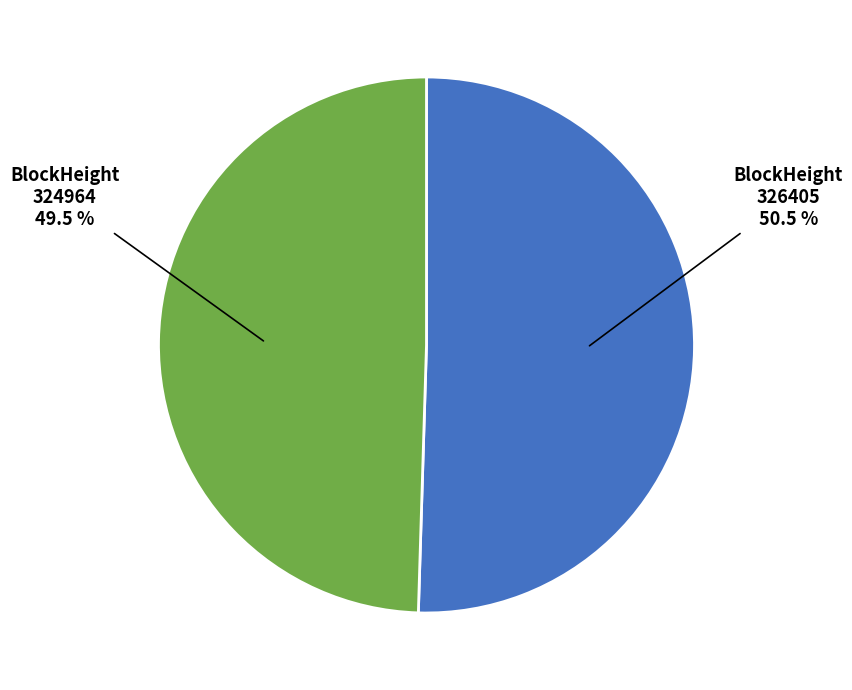

What is the ratio of the value at BlockHeight 326405 to the value at BlockHeight 324964?

1.0